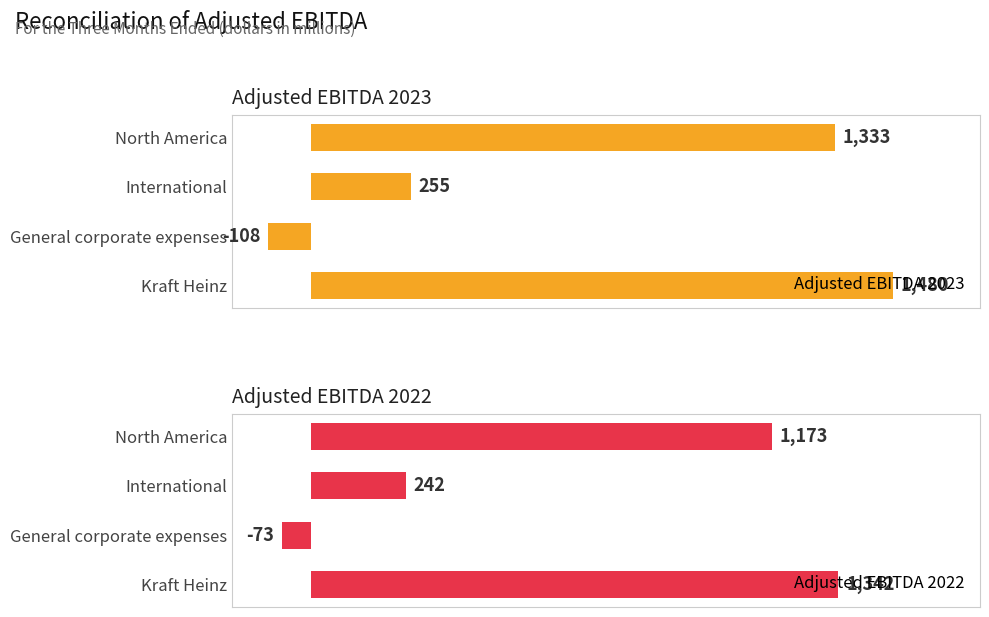

Rank the categories by Adjusted EBITDA 2023 value from highest to lowest.

Kraft Heinz, North America, International, General corporate expenses